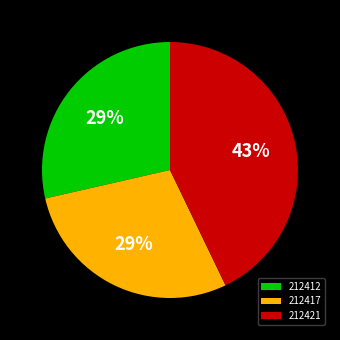

What percentage is the 212417 slice, to the nearest percent?

29%